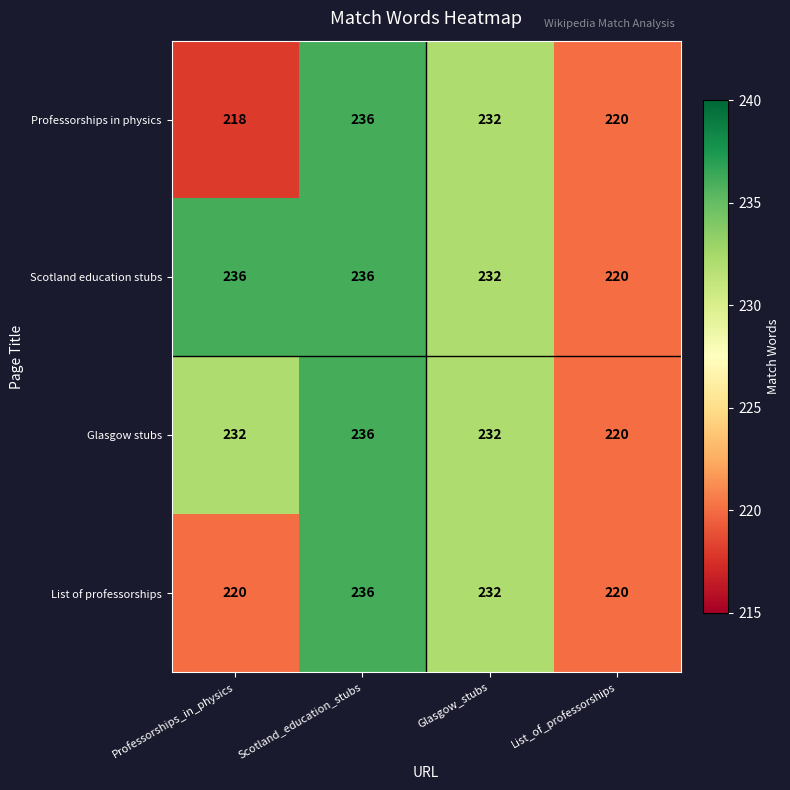

Reading right to left, transcribe all the data shown in this chart.

Professorships in physics: 220	232	236	218
Scotland education stubs: 220	232	236	236
Glasgow stubs: 220	232	236	232
List of professorships: 220	232	236	220